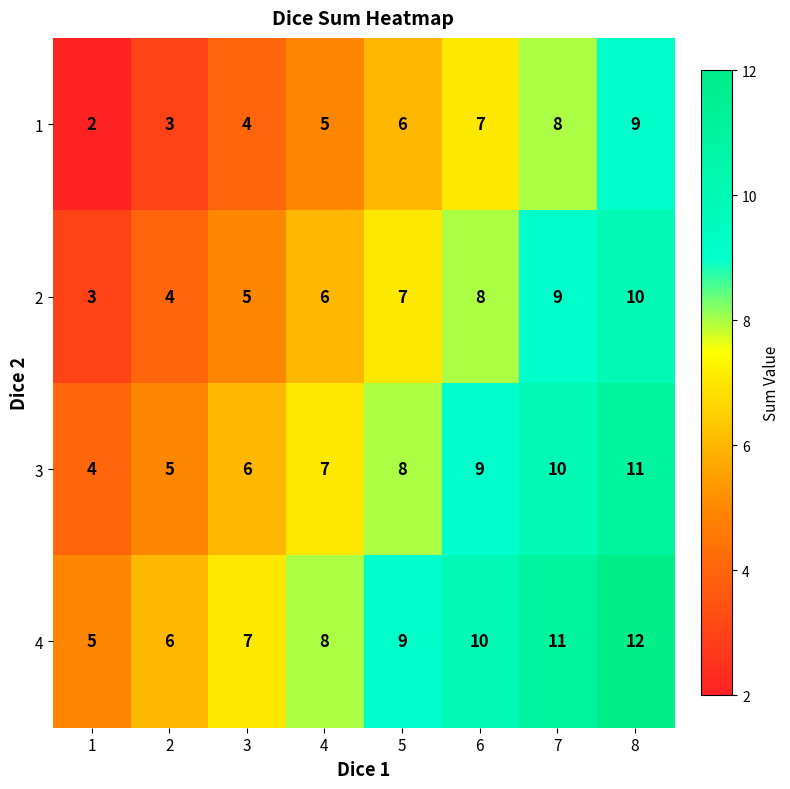

What is the minimum value shown in the chart?

2